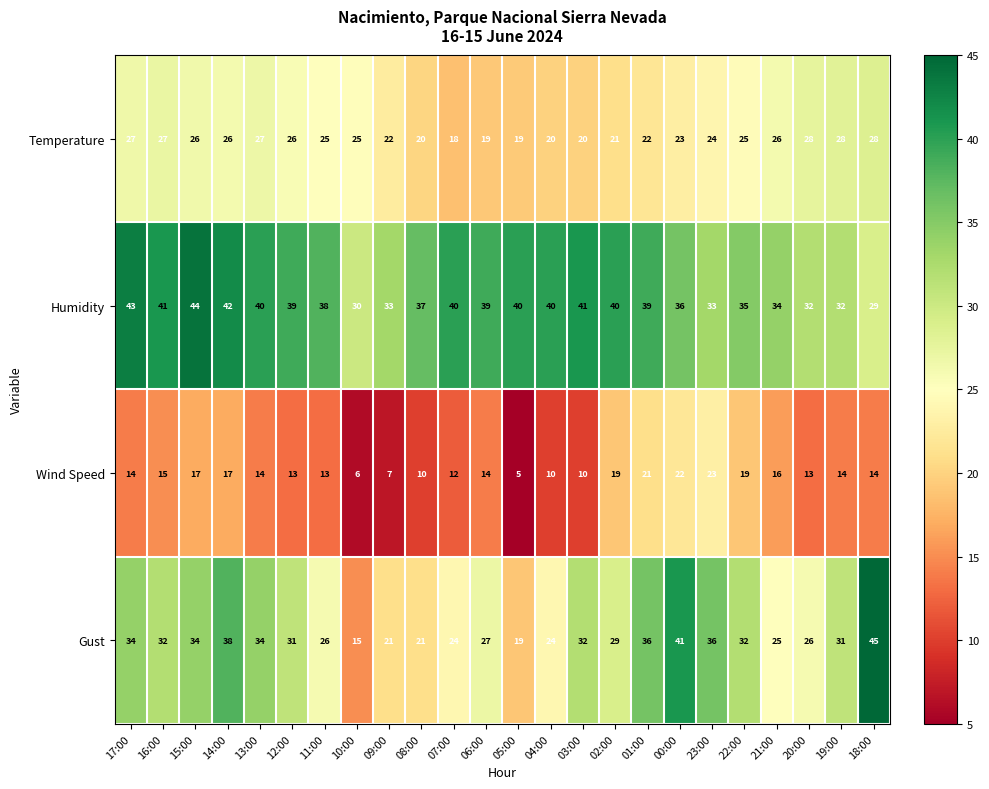

Where does the Temperature series first go above 25?

17:00